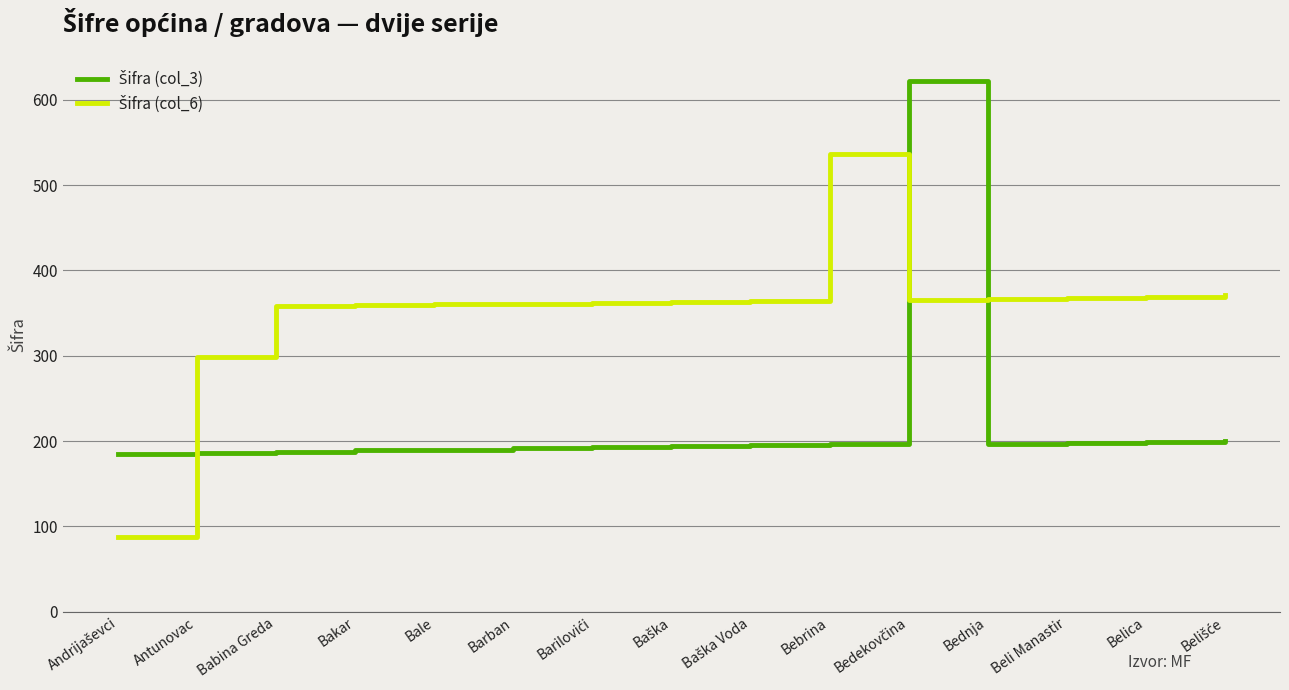

What is the total value across all series at Antunovac?

484